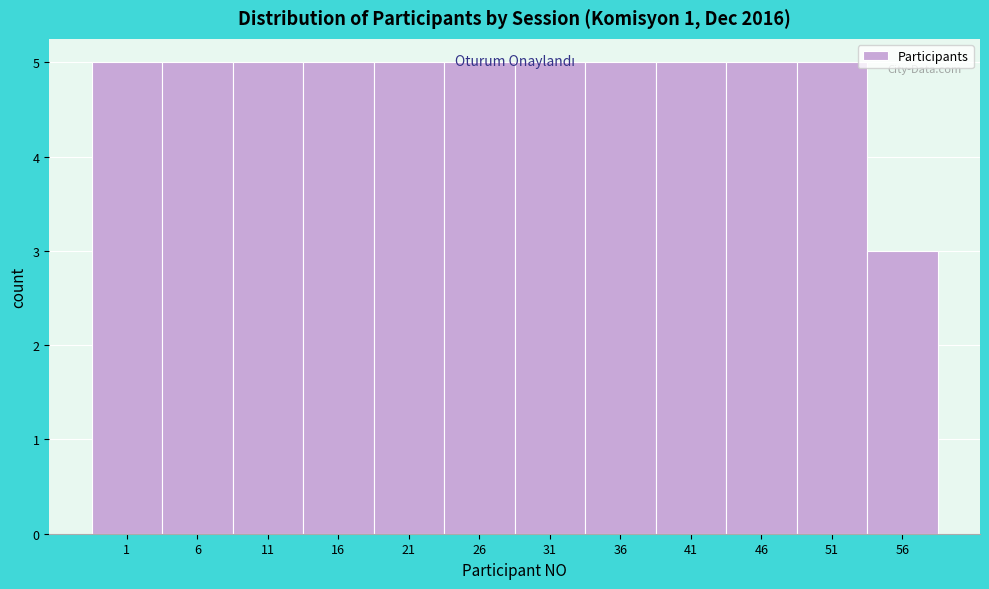

What is the sum of all values?

58